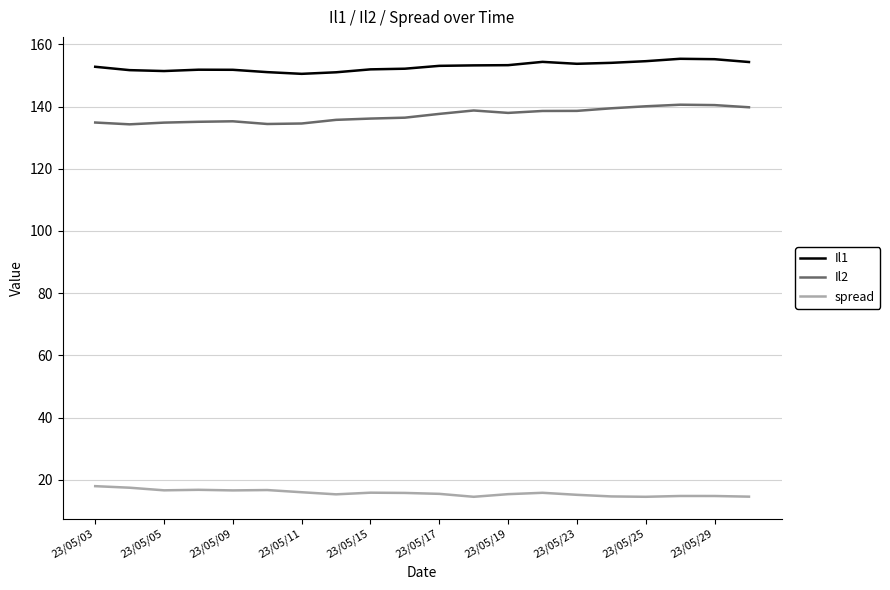

How many categories are shown in the chart?

20